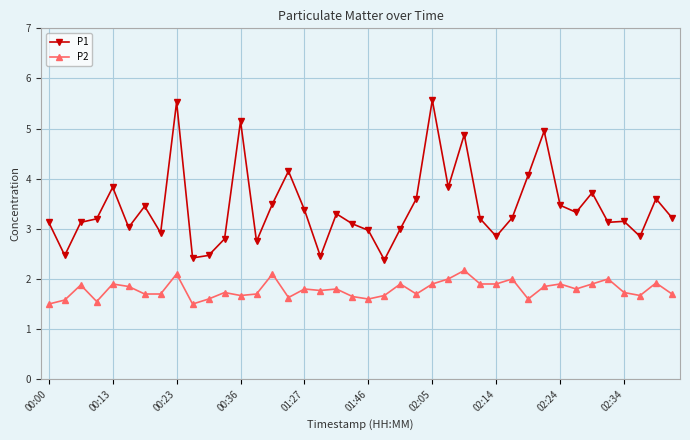

What is the value of the P2 point at the 7th from the left?

1.7